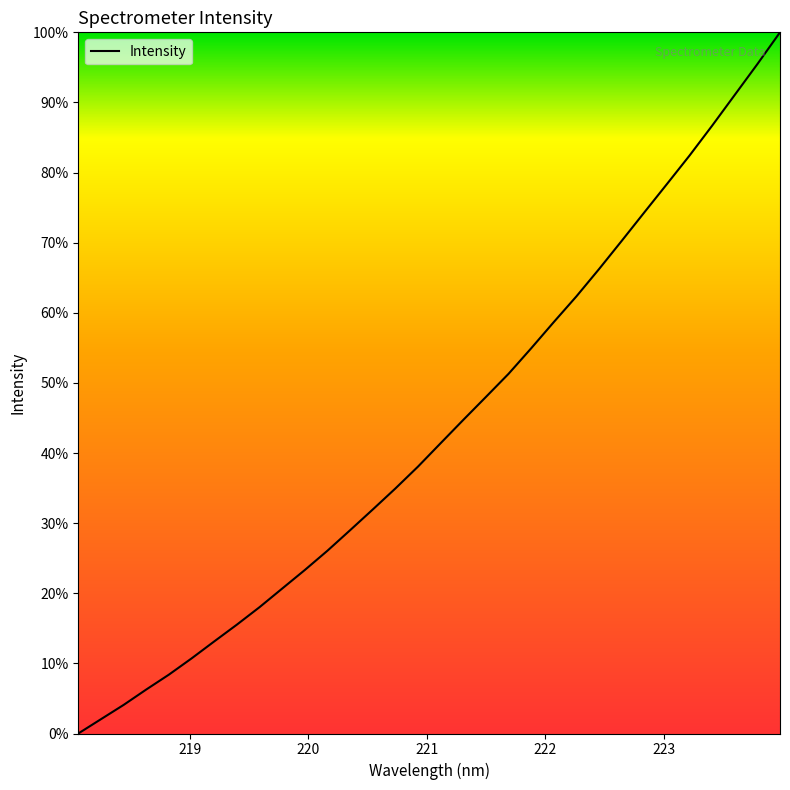

What is the value of the 15th point from the left?

2227.0